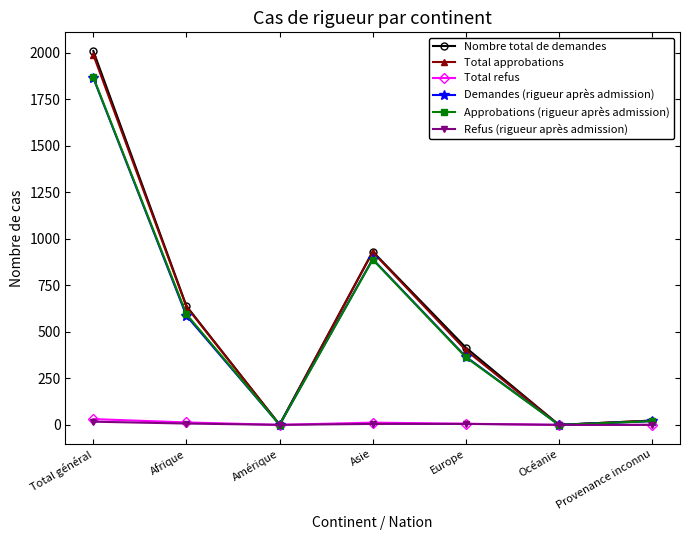

What is the maximum value shown in the chart?

2008